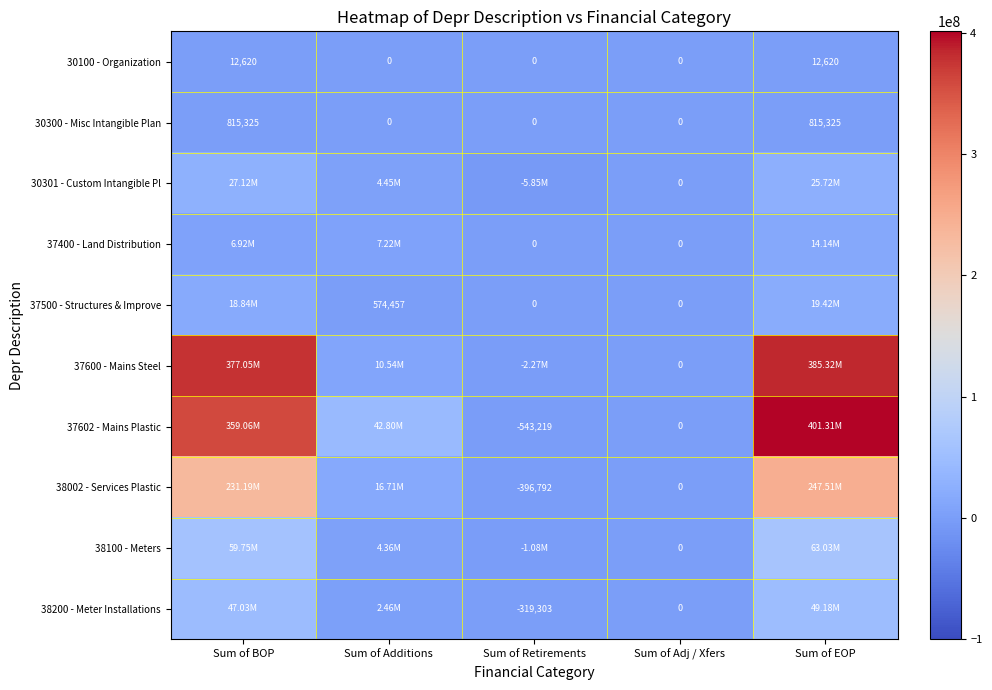

Rank the categories by 30301 - Custom Intangible Pl value from highest to lowest.

Sum of BOP, Sum of EOP, Sum of Additions, Sum of Adj / Xfers, Sum of Retirements